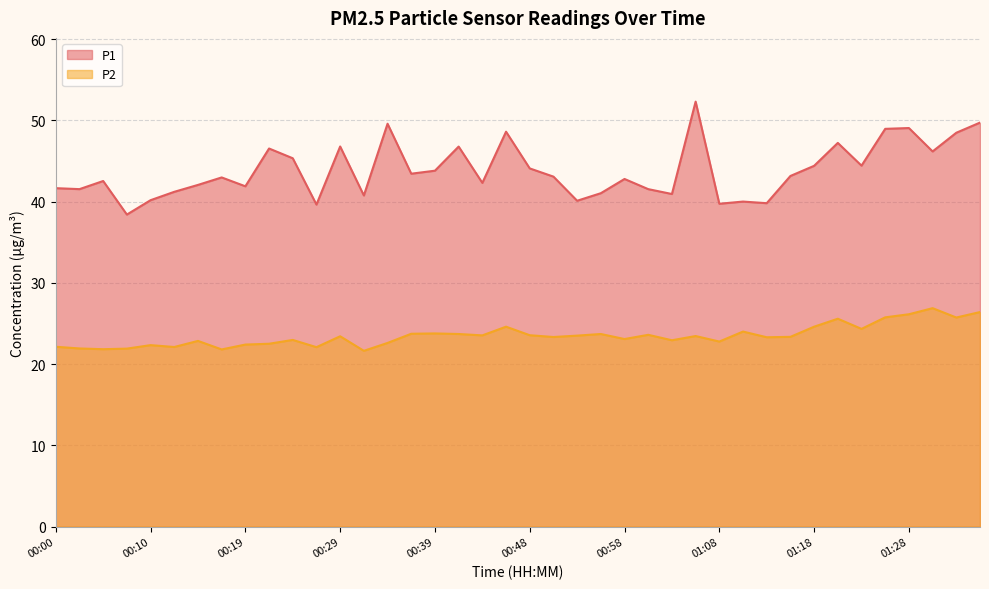

At which category does P2 reach its first local valley?

00:05